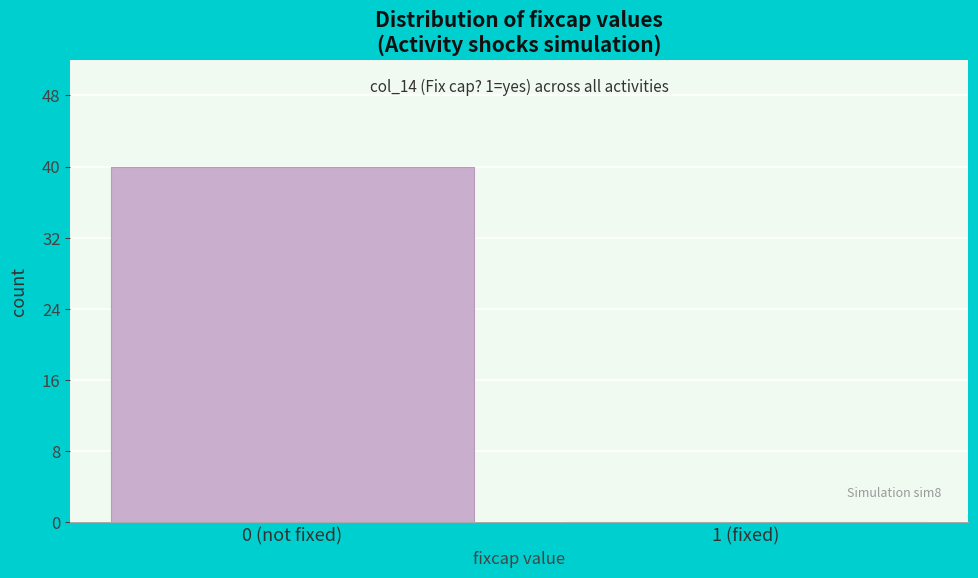

Reading left to right, extract all data points from this chart.

0 (not fixed)=40	1 (fixed)=0